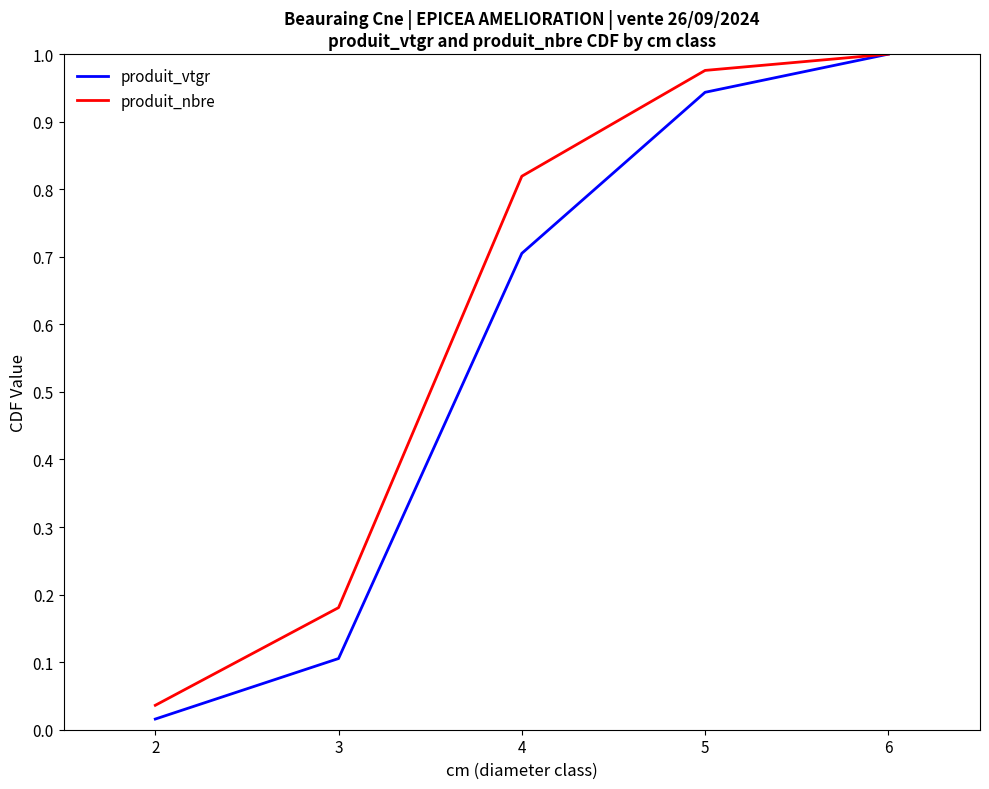

The value of produit_nbre at 4 is 0.3. True or false?

False